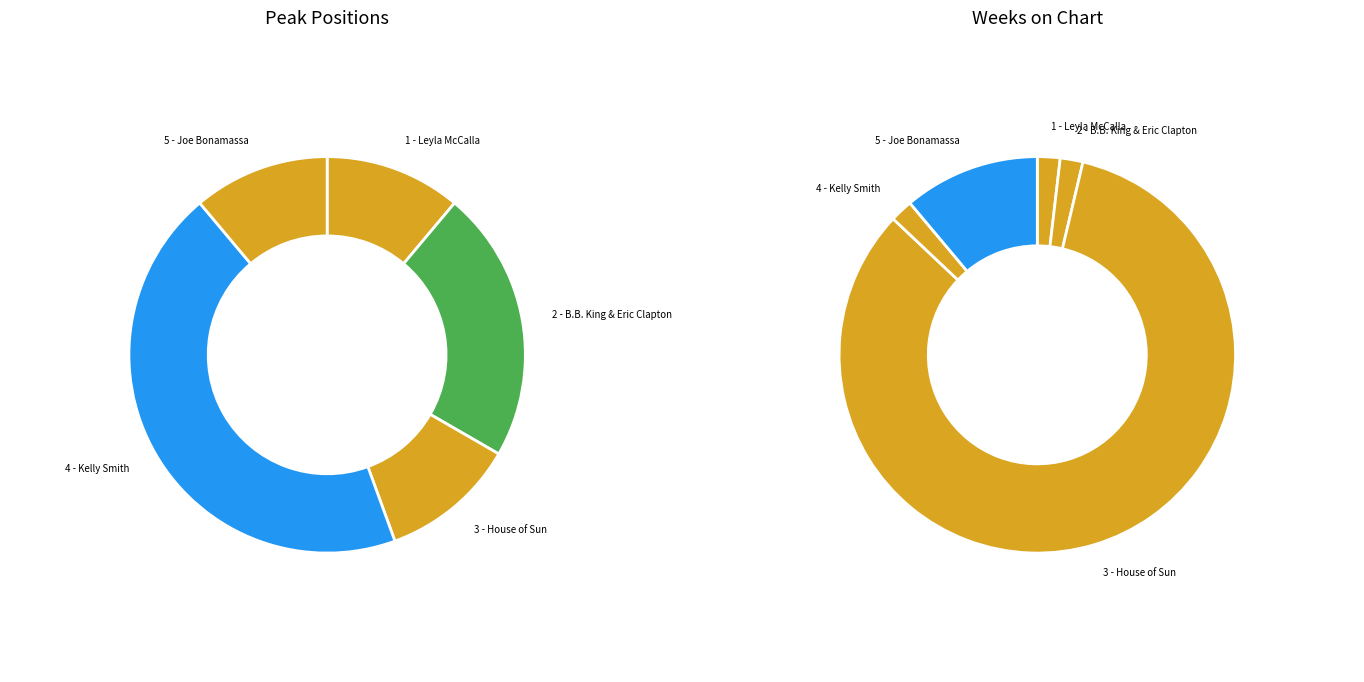

Is it true that 3 - House of Sun is 11% of the pie?

True